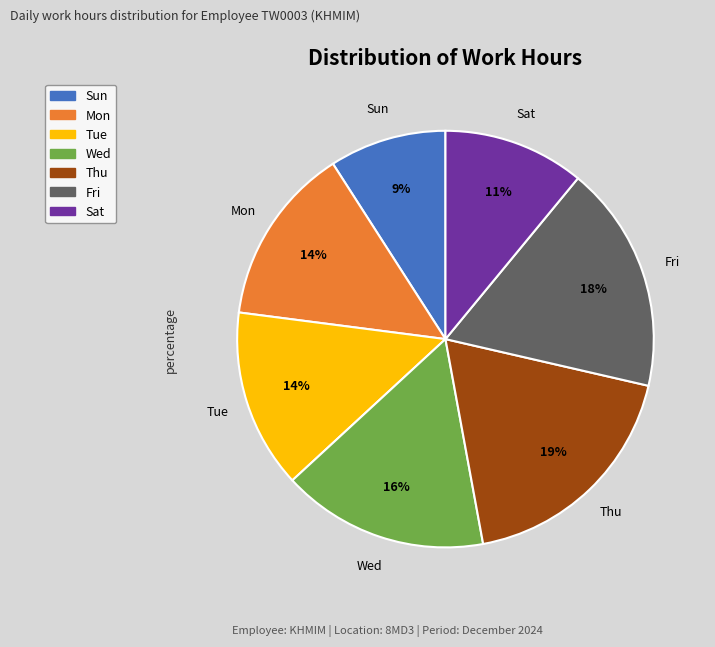

Is there a majority slice in this chart?

No